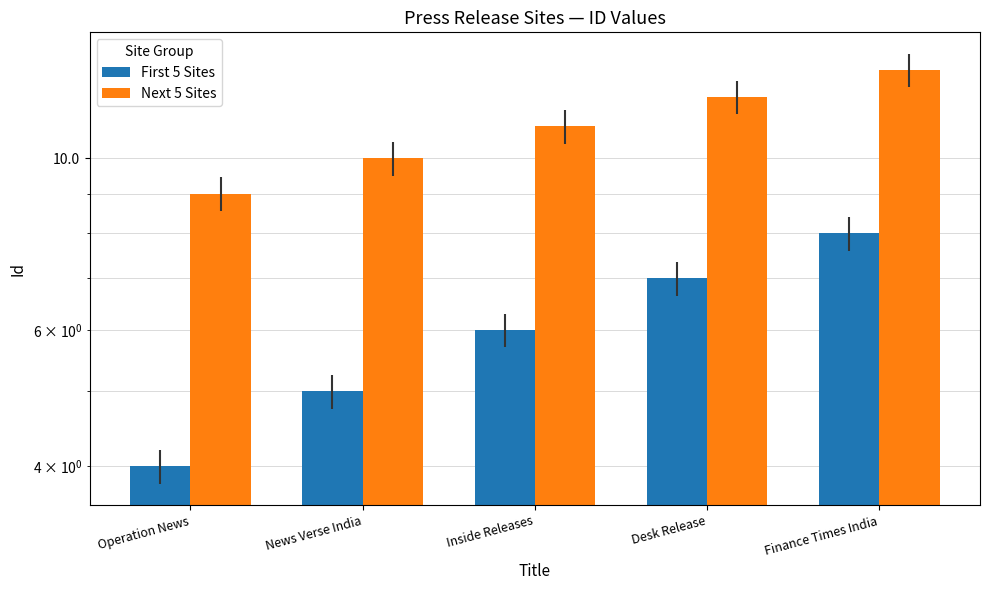

At which category is the sum across all series the highest?

Finance Times India